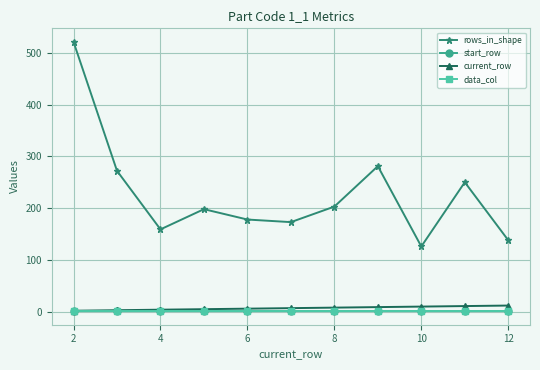

Is this an area chart (filled region under the line)?

No